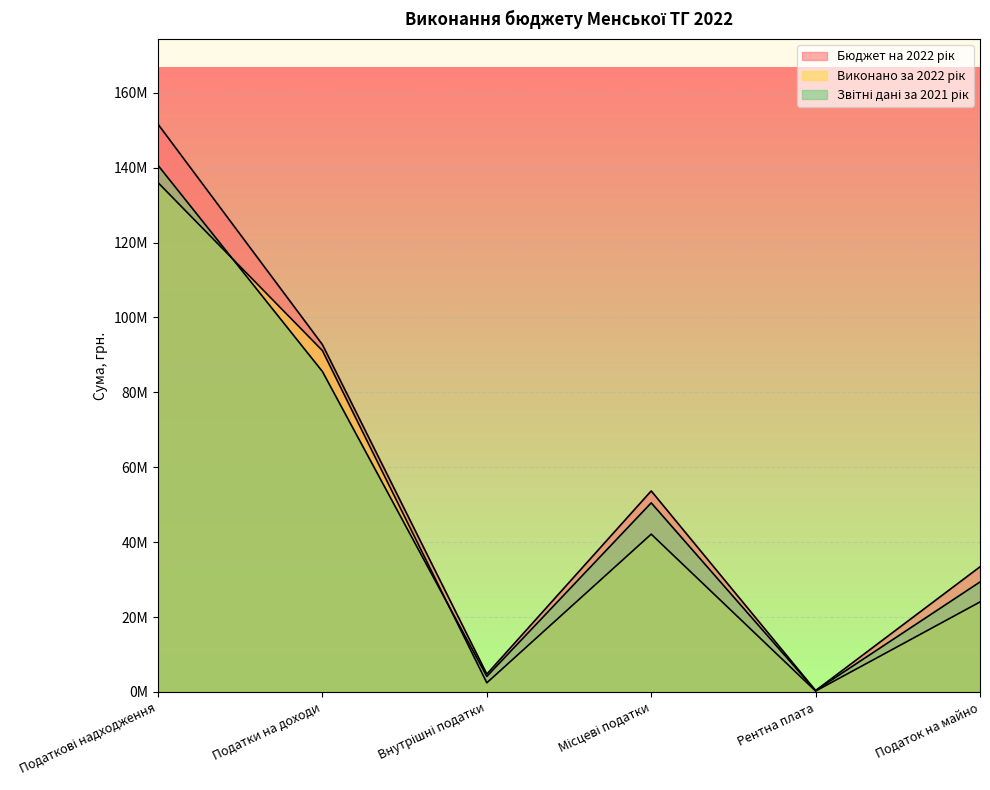

What are all the series names shown in the legend?

Бюджет на 2022 рік, Виконано за 2022 рік, Звітні дані за 2021 рік